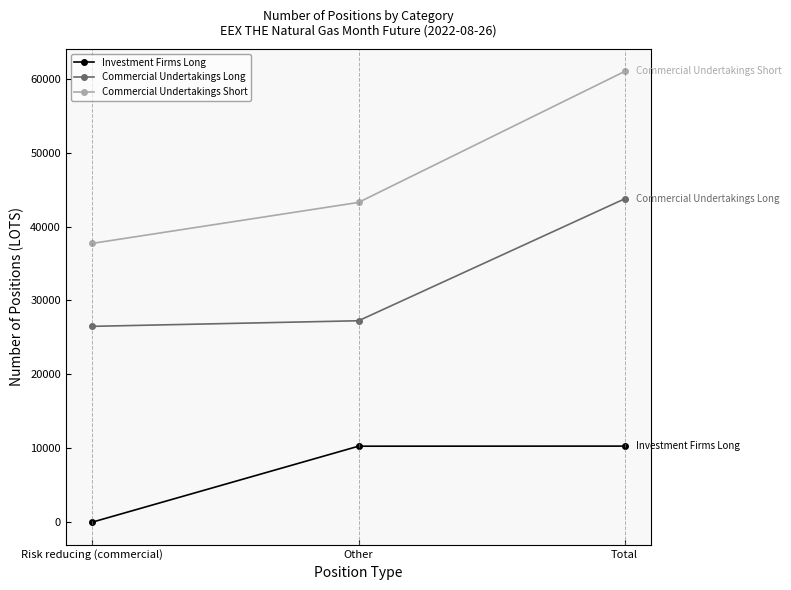

What is the difference between the Investment Firms Long values at Risk reducing (commercial) and Other?

10272